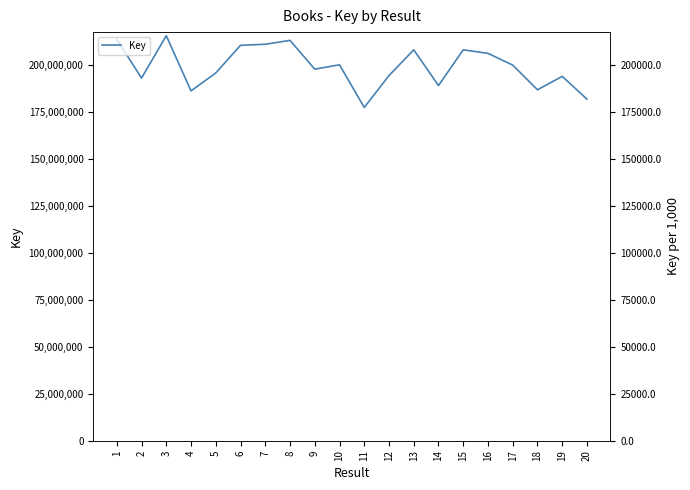

At which category does the chart reach its minimum across all series?

11